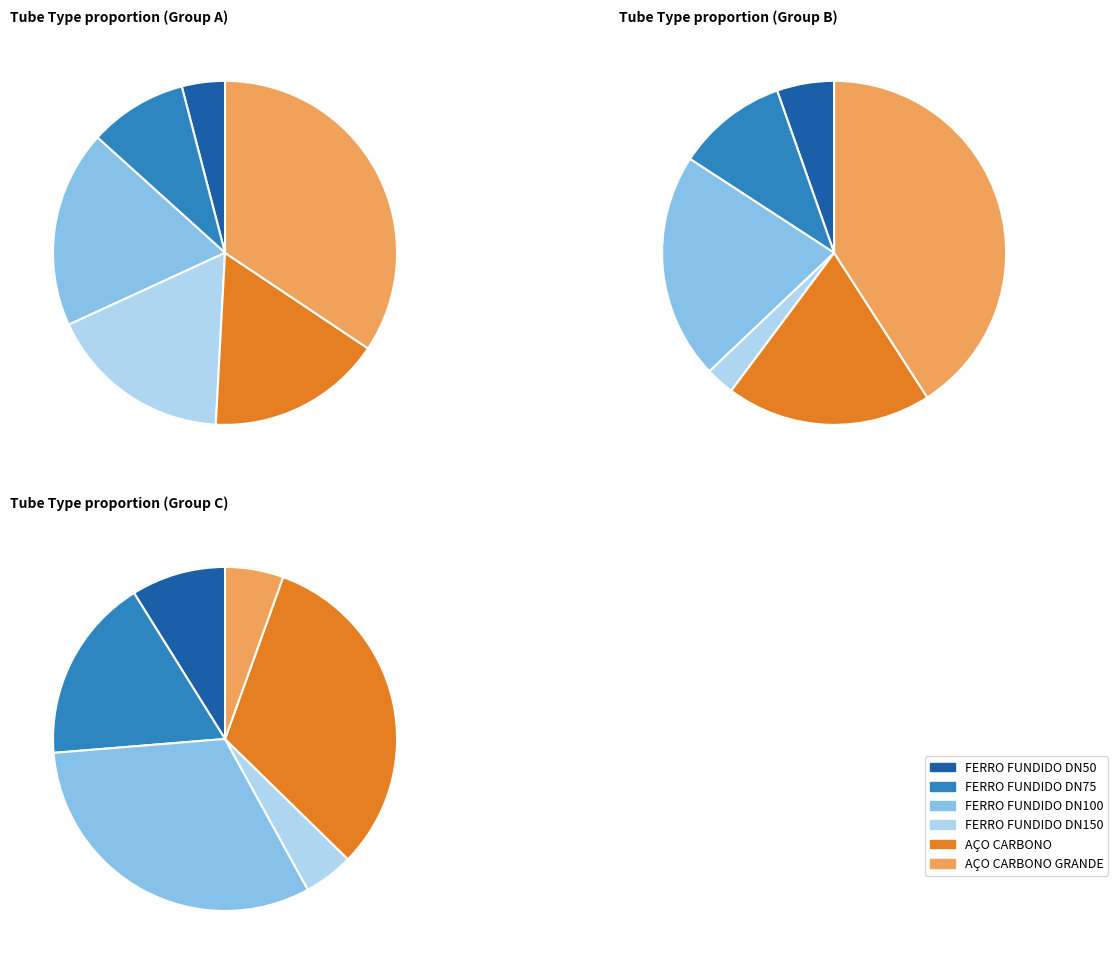

To the nearest percent, what portion does 2 represent?

20%